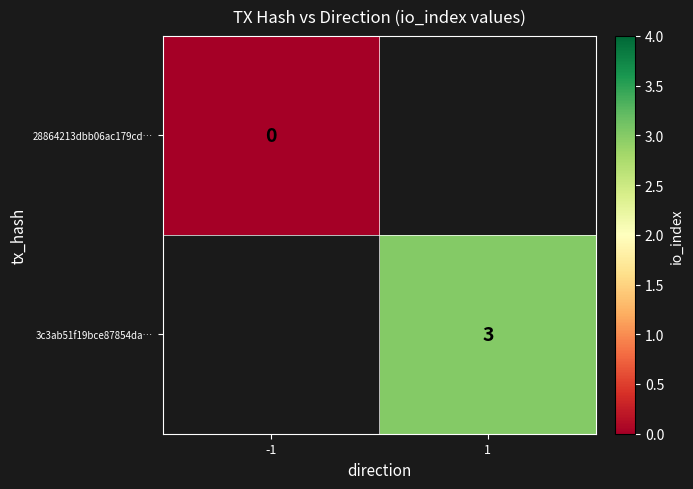

Is it true that 3c3ab51f19bce87854da… equals 4 at 1?

False